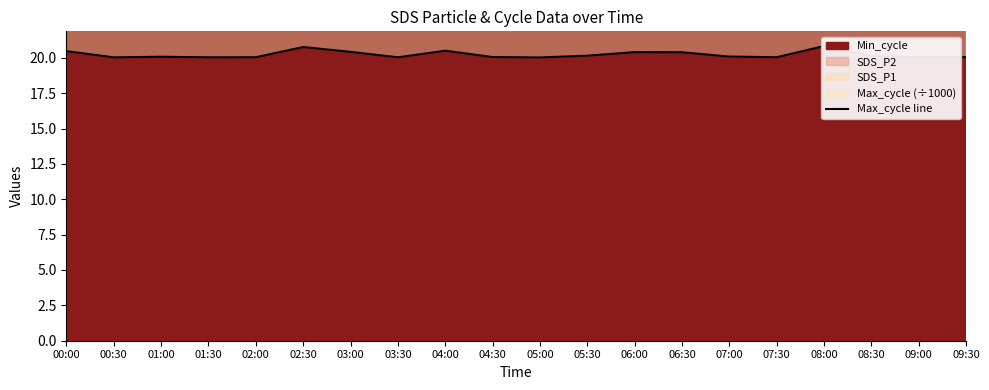

Read the value at 06:30.

20.4